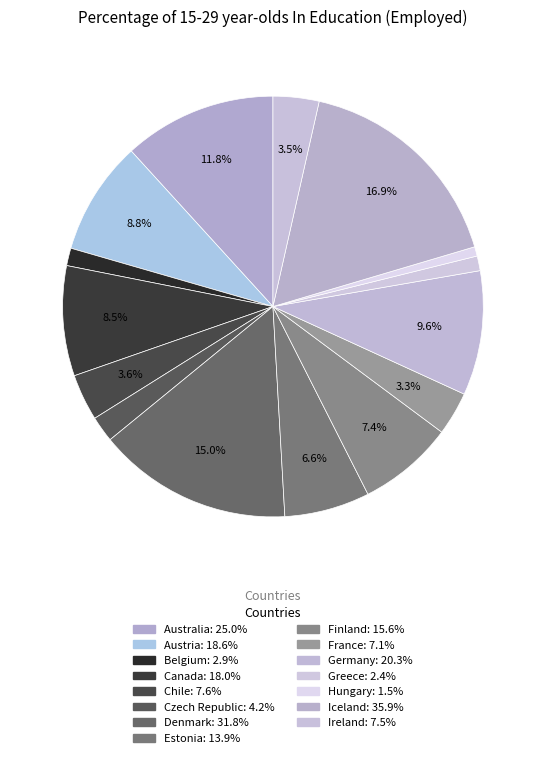

What is the change in value from Czech Republic to Iceland?

+31.6